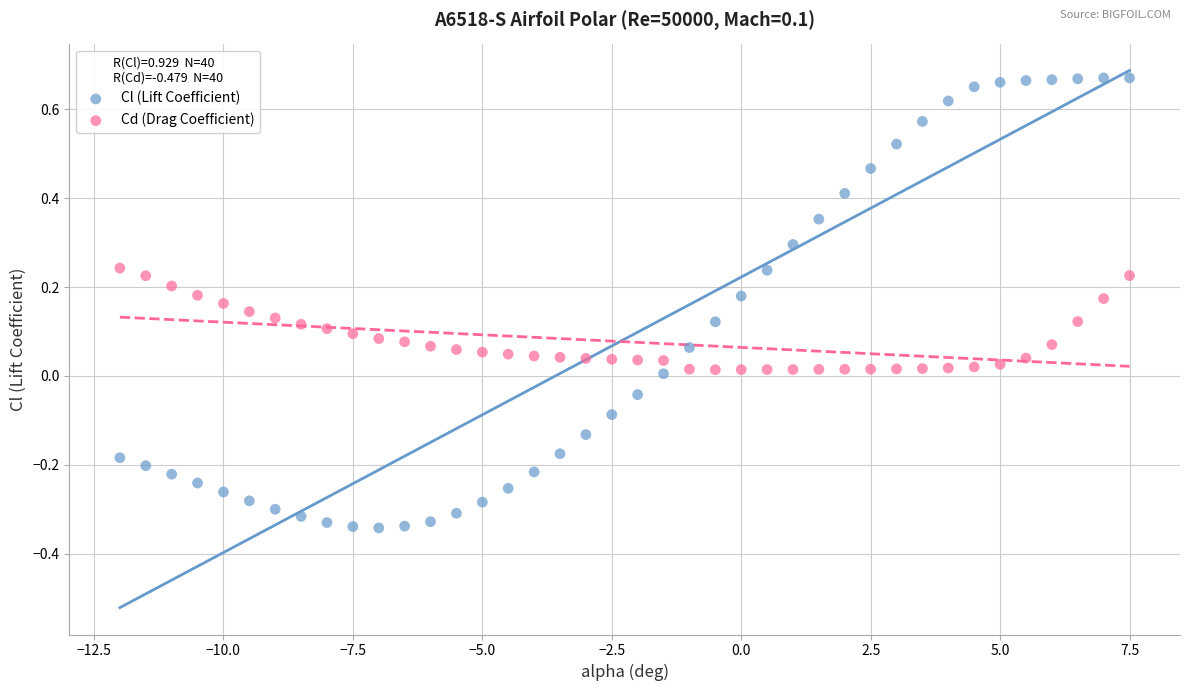

What are all the series names shown in the legend?

Cl (Lift Coefficient), Cd (Drag Coefficient)